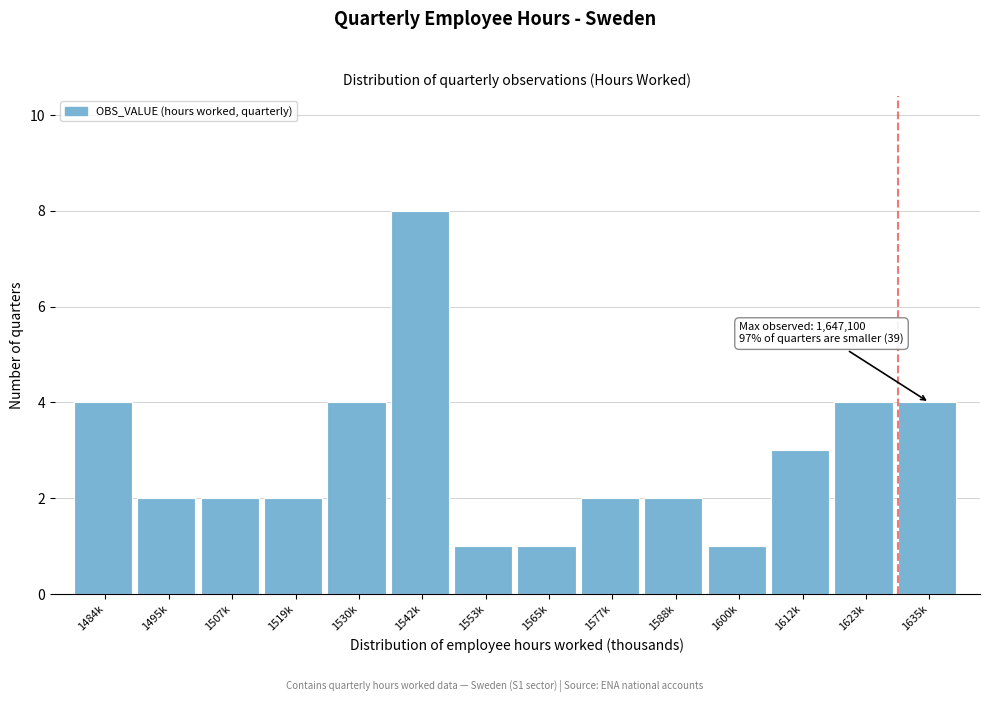

Reading left to right, list all the values displayed in this chart.

4	2	2	2	4	8	1	1	2	2	1	3	4	4